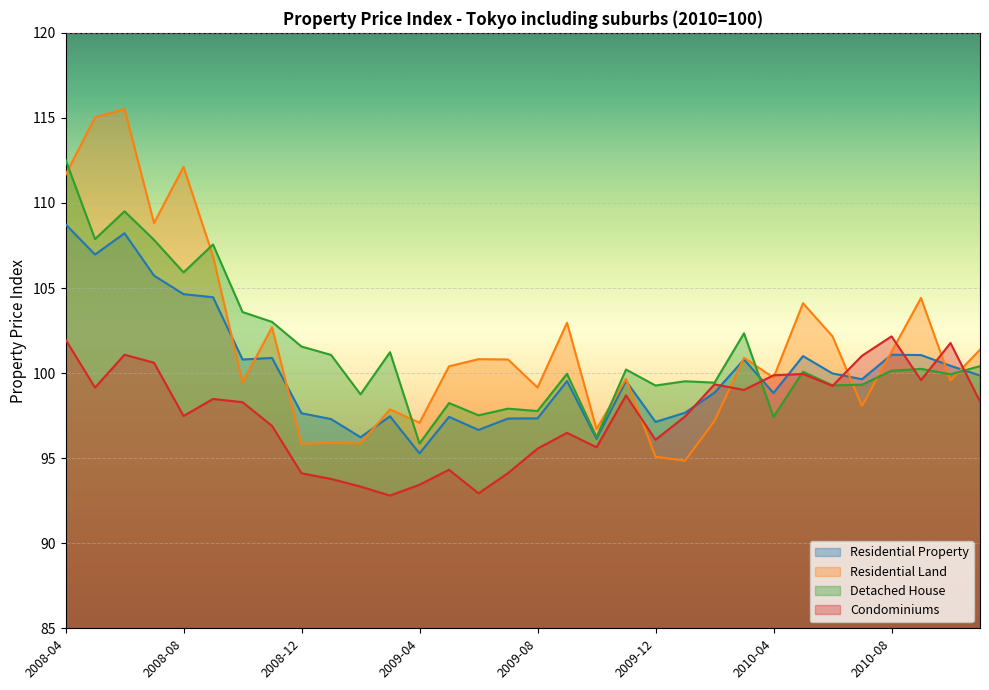

Reading right to left, extract all data points from this chart.

Residential Property: 99.9	100.4	101.1	101.1	99.6	100.0	101.0	98.8	100.8	98.8	97.7	97.1	99.5	96.1	99.5	97.3	97.3	96.7	97.4	95.3	97.5	96.2	97.3	97.6	100.9	100.8	104.5	104.6	105.7	108.2	107.0	108.8
Residential Land: 101.4	99.6	104.4	101.2	98.1	102.2	104.1	99.7	100.9	97.2	94.8	95.1	99.7	96.7	103.0	99.2	100.8	100.8	100.4	97.1	97.9	95.9	95.9	95.8	102.7	99.4	106.9	112.1	108.8	115.5	115.0	111.7
Detached House: 100.4	99.9	100.2	100.1	99.3	99.3	100.1	97.4	102.3	99.4	99.5	99.3	100.2	96.2	100.0	97.8	97.9	97.5	98.2	95.9	101.2	98.8	101.1	101.6	103.0	103.6	107.6	105.9	107.8	109.5	107.9	112.5
Condominiums: 98.3	101.8	99.6	102.2	101.0	99.2	100.0	99.9	99.0	99.3	97.5	96.1	98.7	95.6	96.5	95.6	94.1	92.9	94.3	93.4	92.8	93.3	93.8	94.1	96.9	98.3	98.5	97.5	100.6	101.1	99.2	102.0